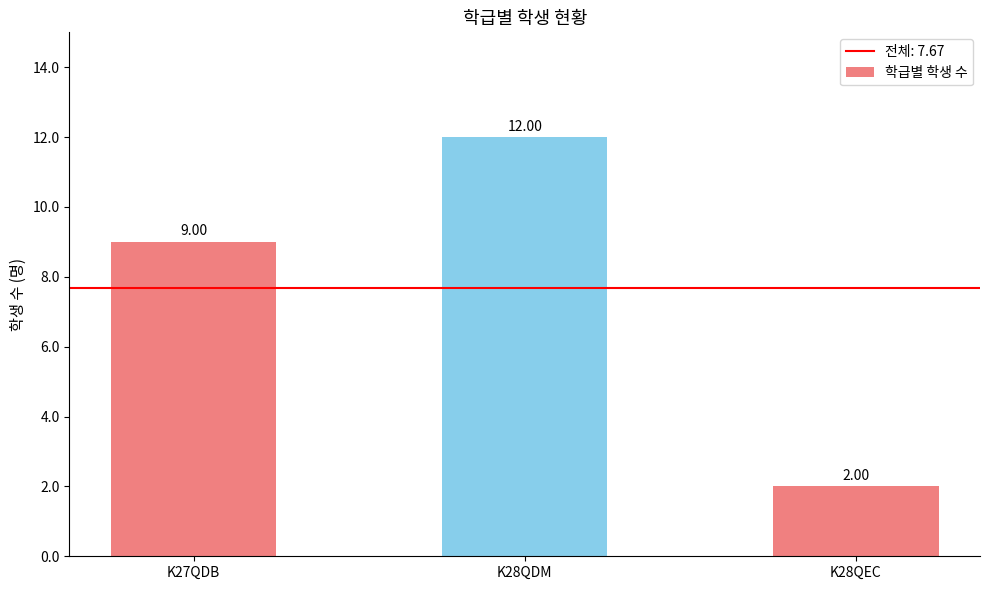

What is the smallest value displayed?

2